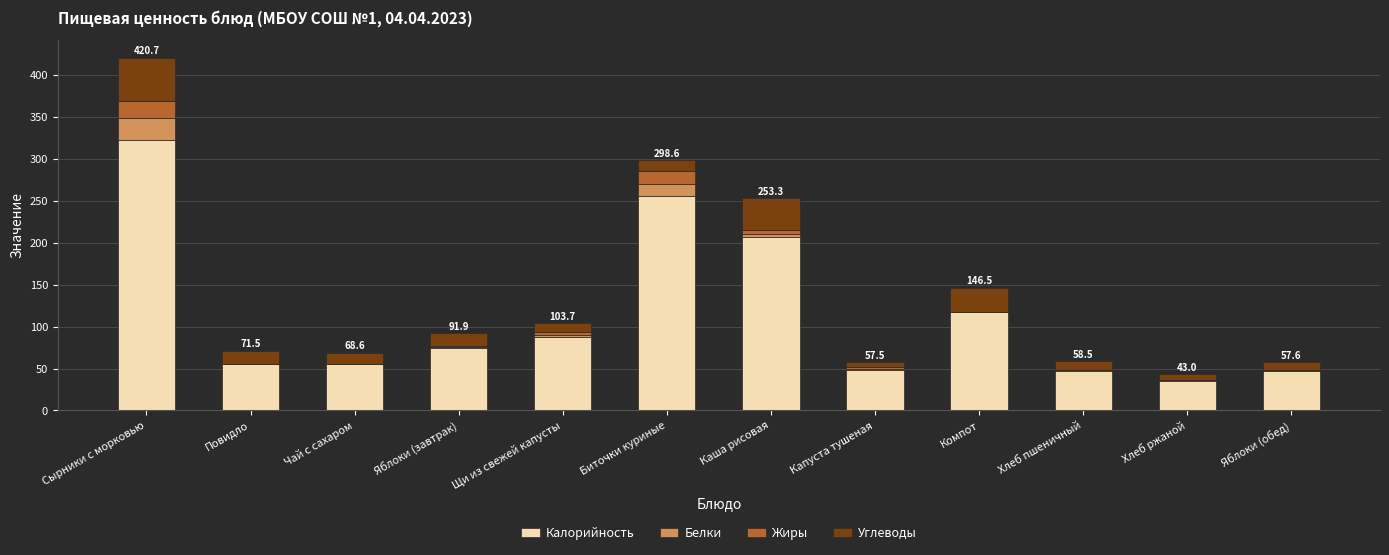

At which label does Калорийность reach its peak?

Сырники с морковью